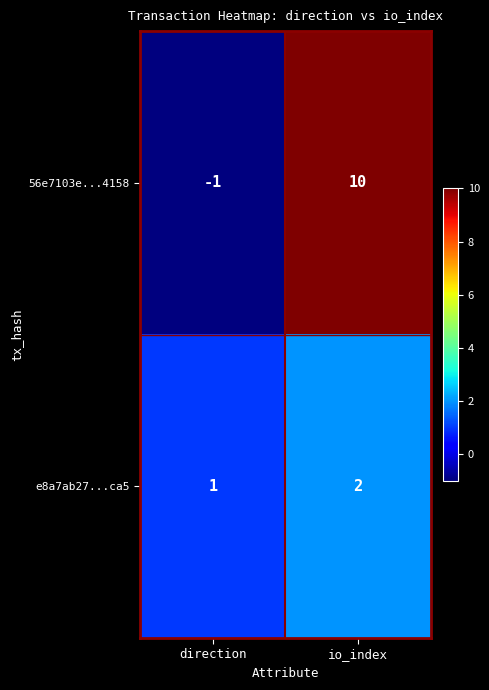

Reading right to left, what are all the values shown in this chart?

56e7103e...4158: io_index=10	direction=-1
e8a7ab27...ca5: io_index=2	direction=1